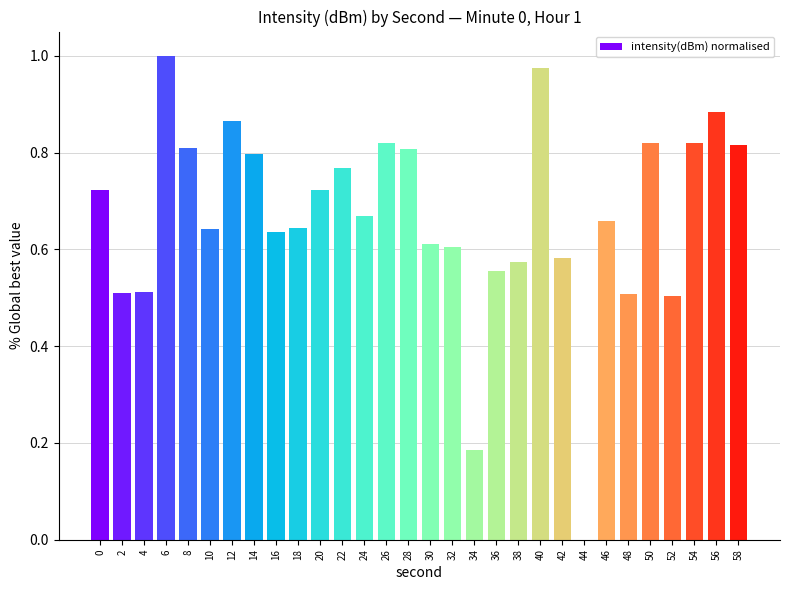

What is the sum of all values?

20.0